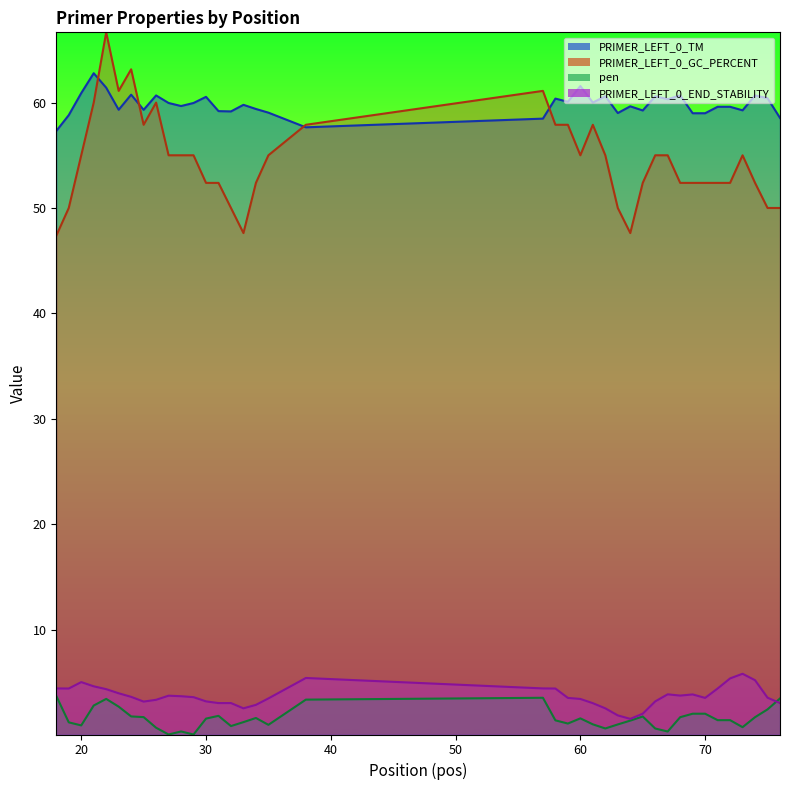

What is the maximum value for PRIMER_LEFT_0_TM?

62.8